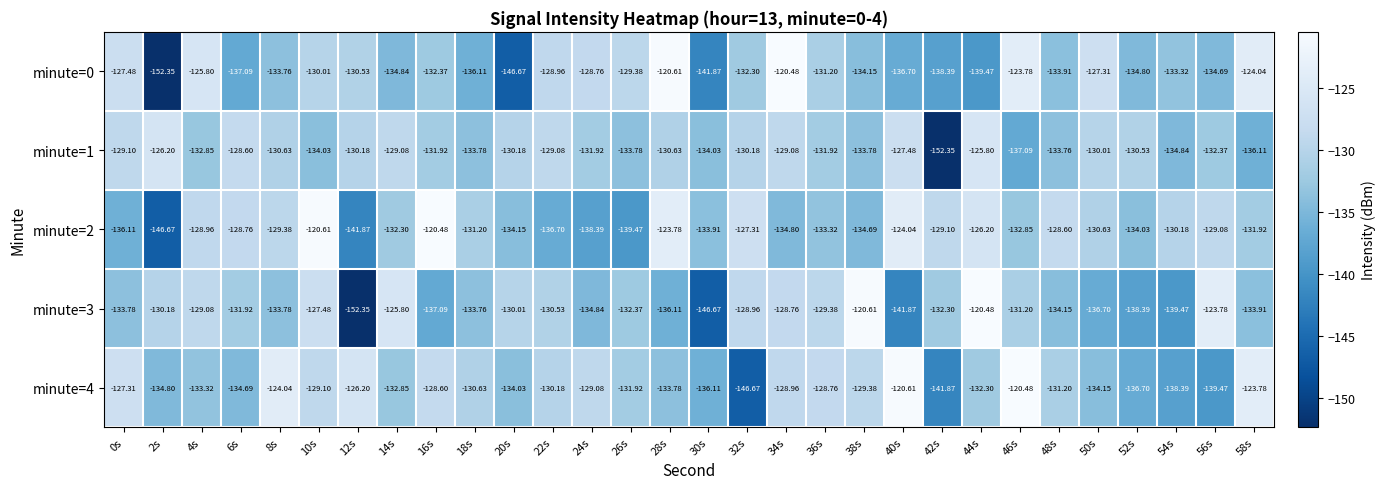

Is the value of minute=3 at 54s greater than the value of minute=1 at 54s?

No